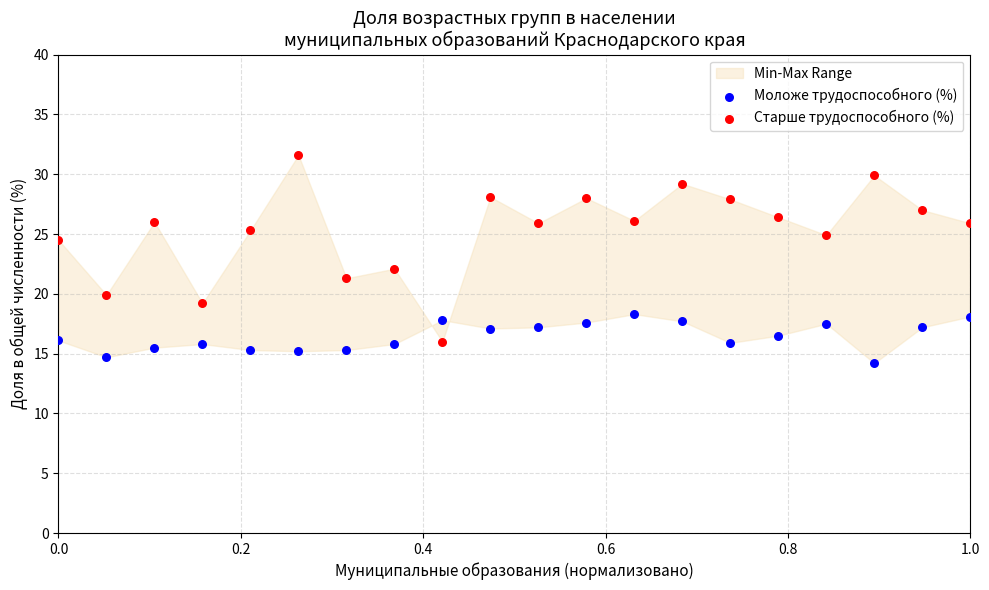

Which series has the widest spread of Y values?

Старше трудоспособного (%)